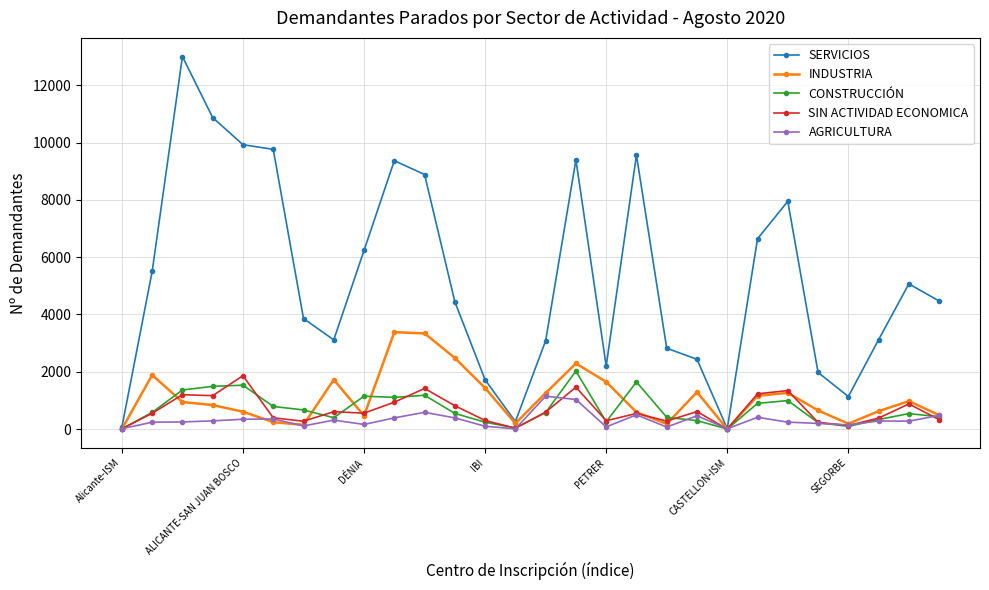

Which series has the largest range (max minus min)?

SERVICIOS